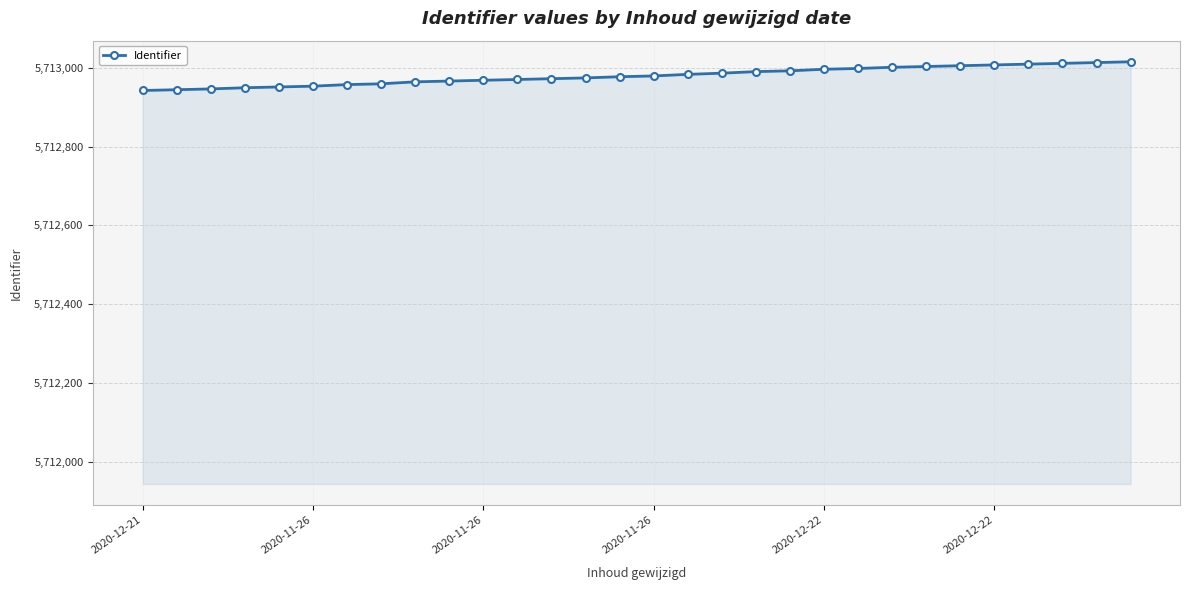

What is the sum of all values?

171389410